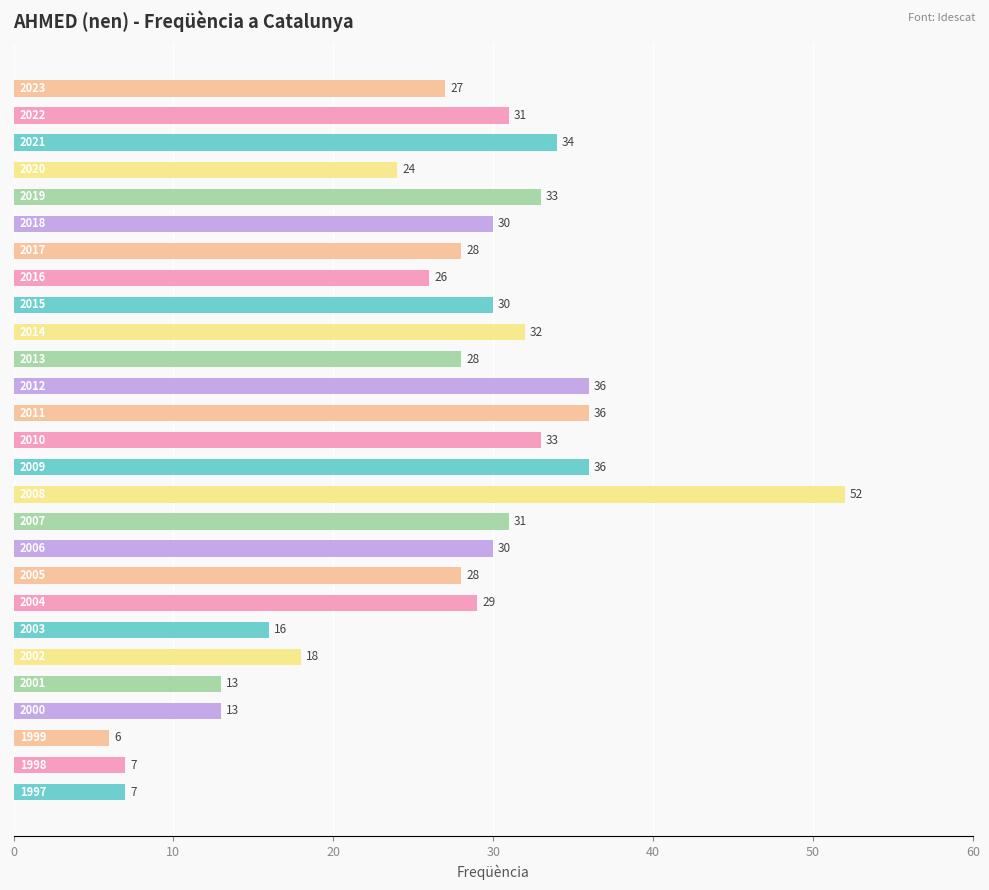

What is the sum of all values?

714